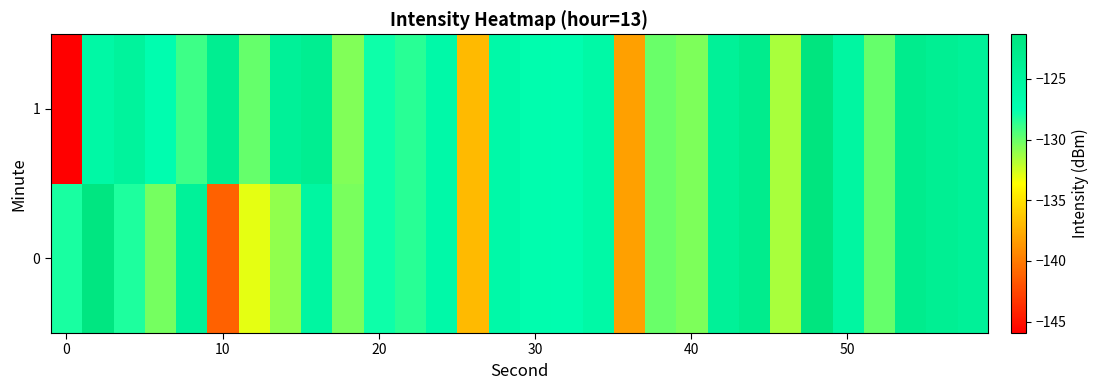

Which series has the largest range (max minus min)?

1